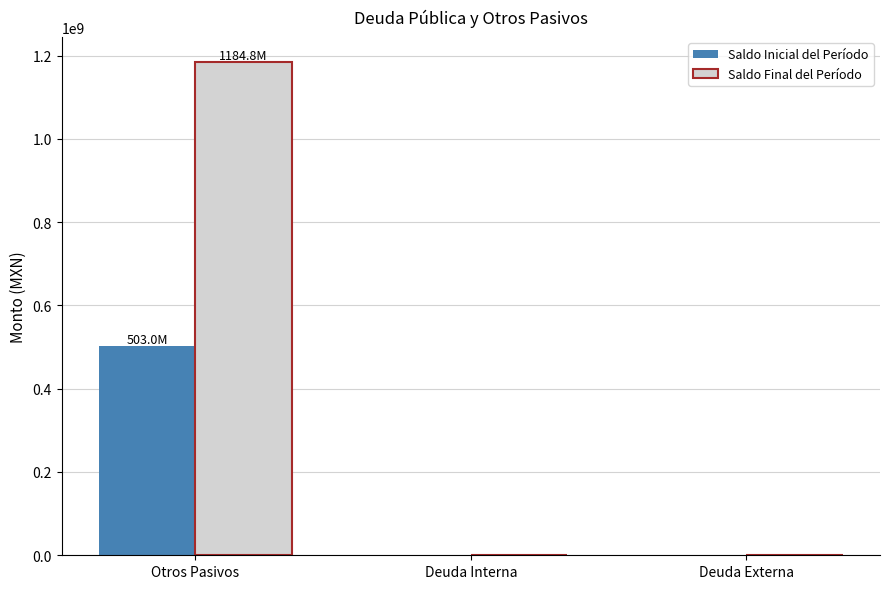

Which series changed the most between Otros Pasivos and Deuda Externa?

Saldo Final del Período